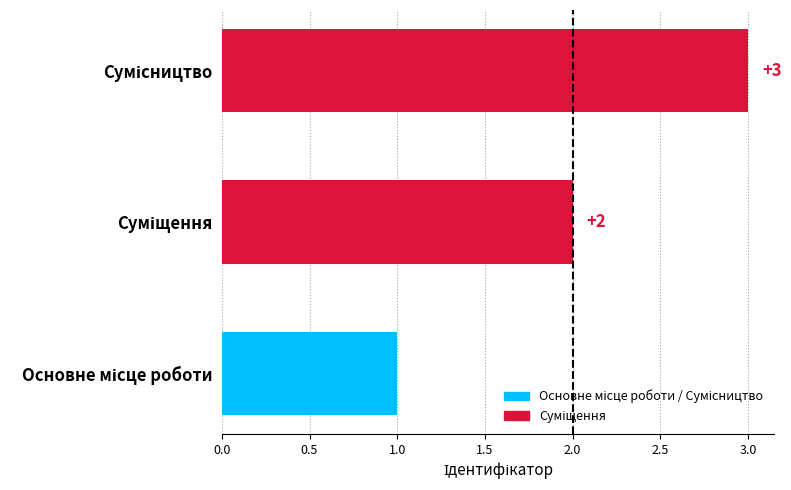

What is the sum of all values?

6